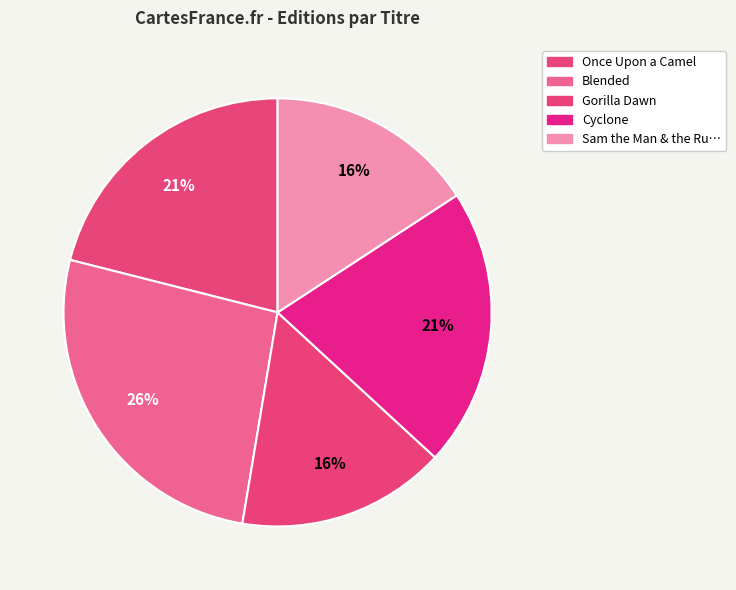

Which category has the biggest portion of the pie?

Blended